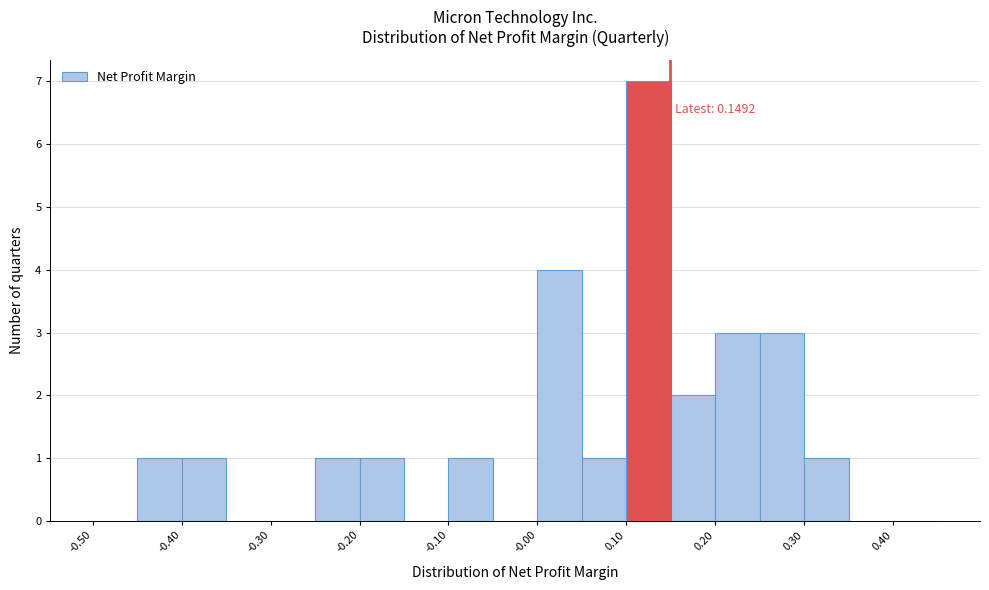

Over which range of the x-axis is the bar tallest?

0.10 to 0.15